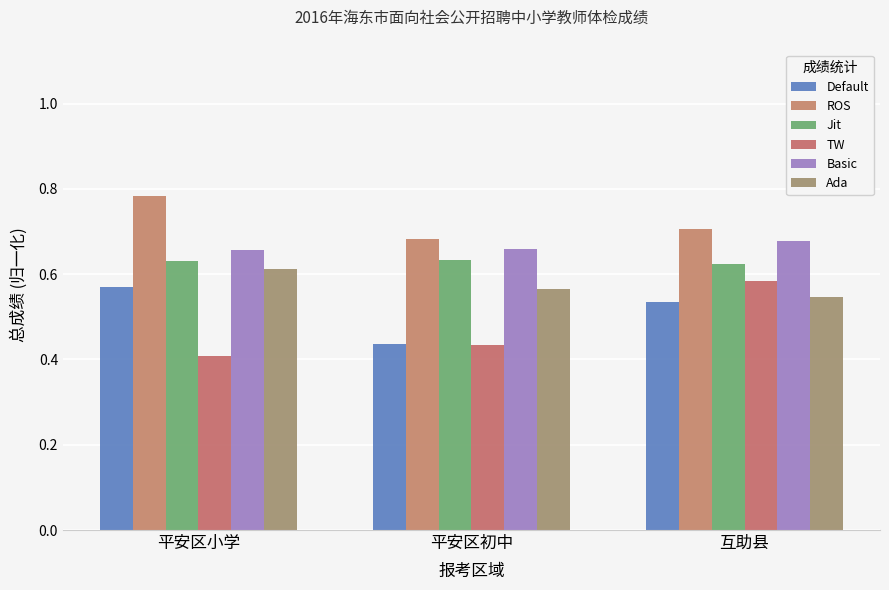

What is the average value of the Jit series?

0.6